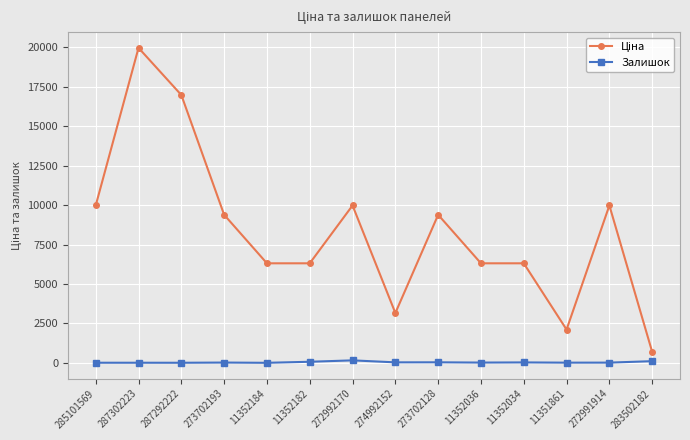

What is the sum of all Залишок values?

505.0